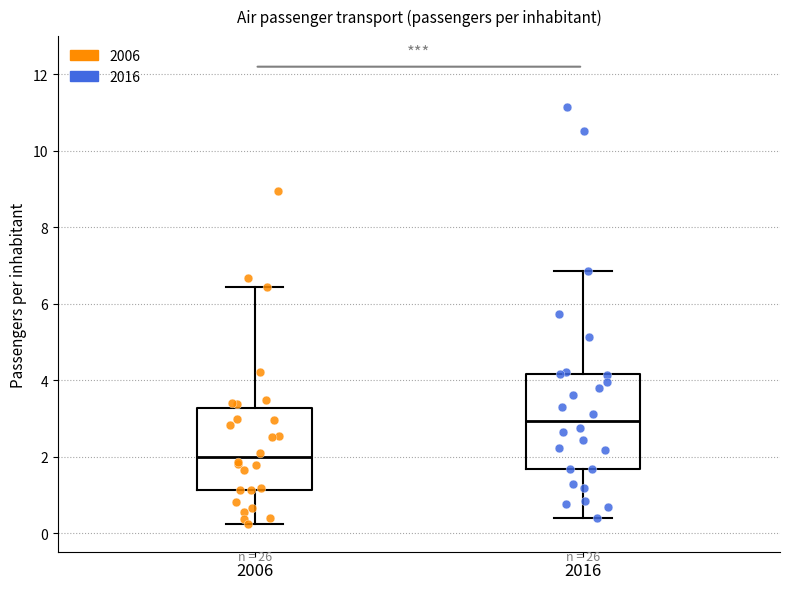

Reading left to right, read every box against the y-axis: the position of its median line, the range the box covers, and the ends of its whiskers. The values are not printed on the chart, so give them approximately, as read against the axis.

2006: median 2.0, box 1.2 to 3.2, whiskers 0.2 to 6.4
2016: median 3.0, box 1.6 to 4.2, whiskers 0.4 to 6.8